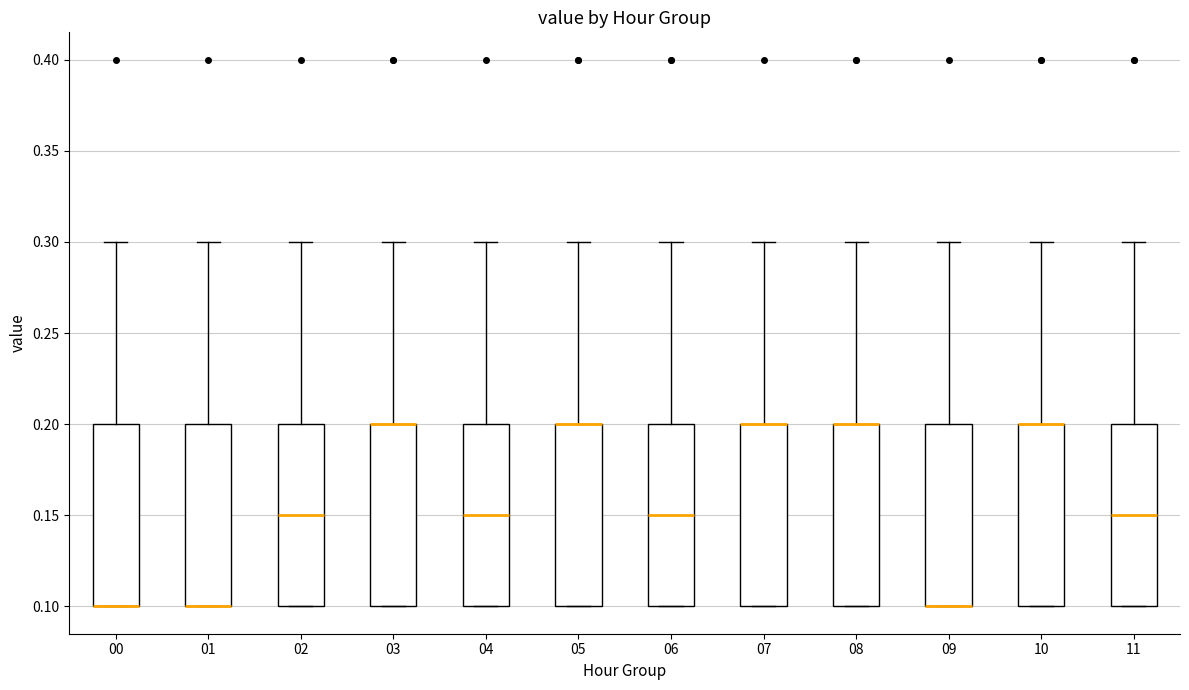

Where is the upper edge of the box at x = 10 on the y-axis? The values are not printed on the chart, so give them approximately, as read against the axis.

0.20